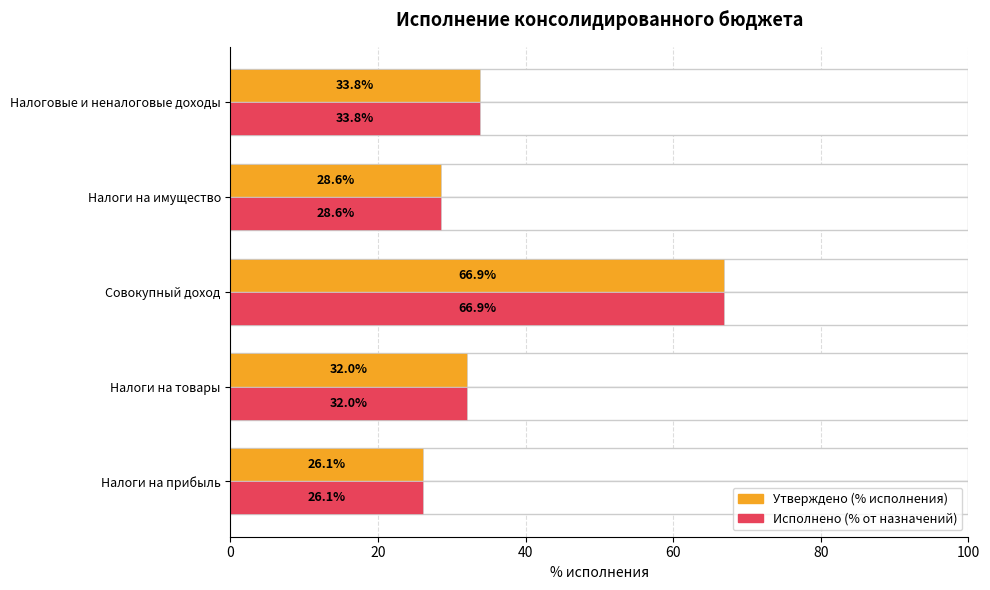

Count the number of categories in the chart.

5